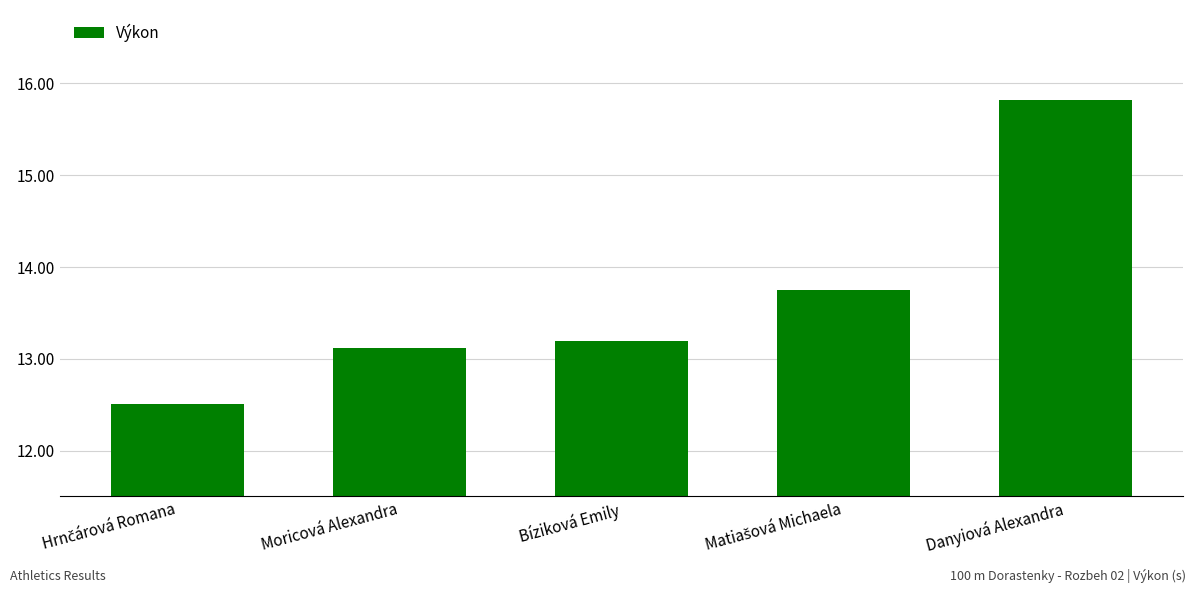

Between Moricová Alexandra and Danyiová Alexandra, which is larger?

Danyiová Alexandra